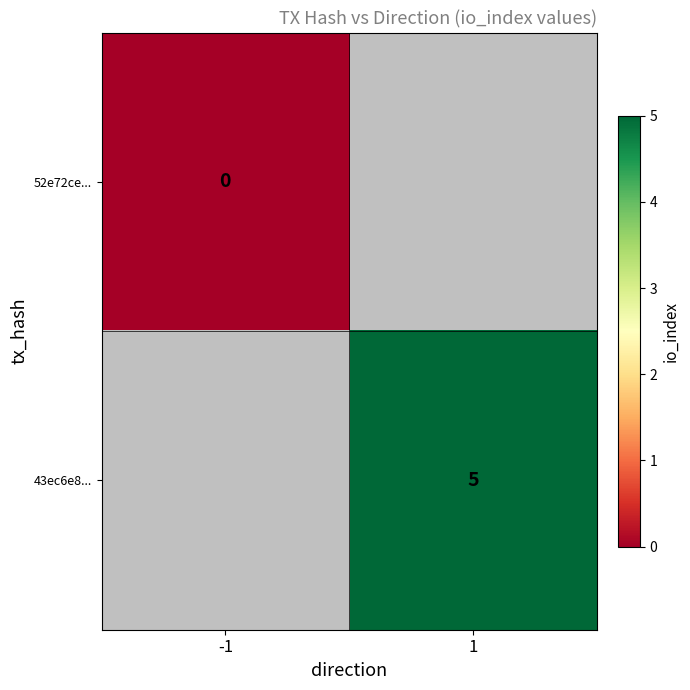

Is it true that 43ec6e8... equals 7 at 1?

False